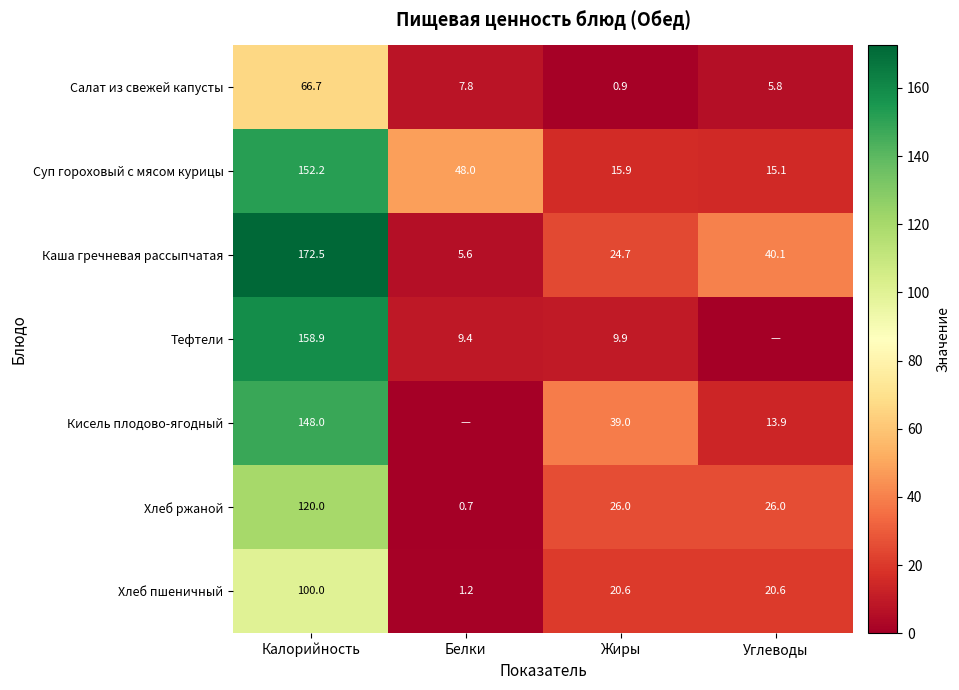

How many values in the Каша гречневая рассыпчатая series are below 40?

2